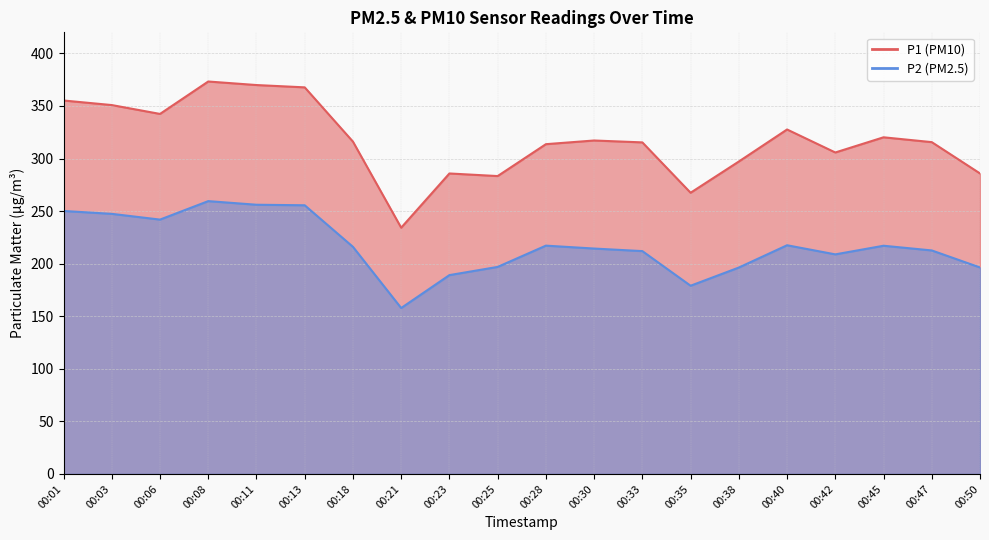

Which has a higher value, 00:28 or 00:08?

00:08